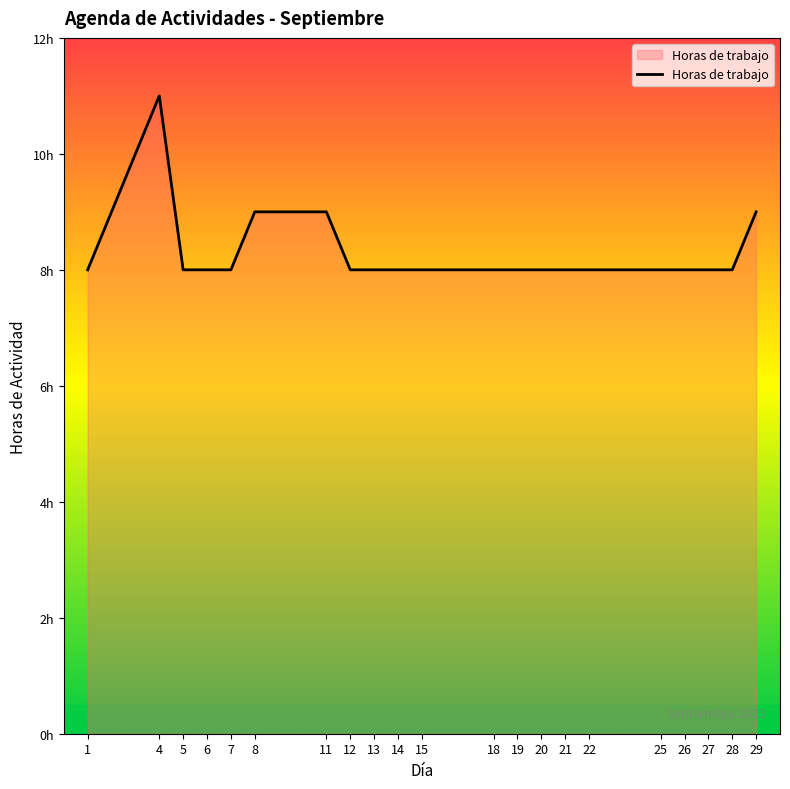

Is it true that the value at 11 is 9?

True